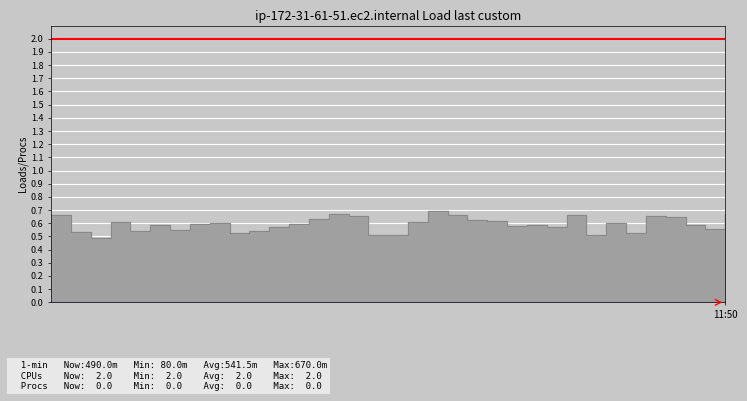

True or false: CPUs has more than 2 points higher than both neighbors.

False